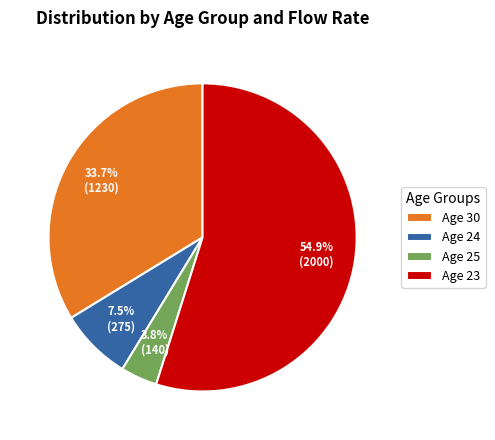

How much of the chart is everything except Age 25?

96.2%